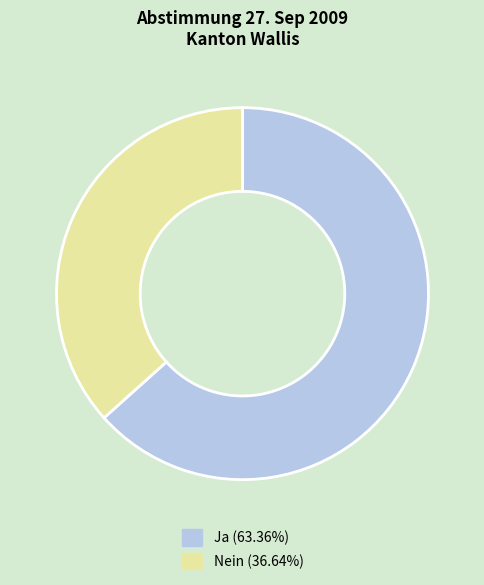

Does any single category account for the majority?

Yes